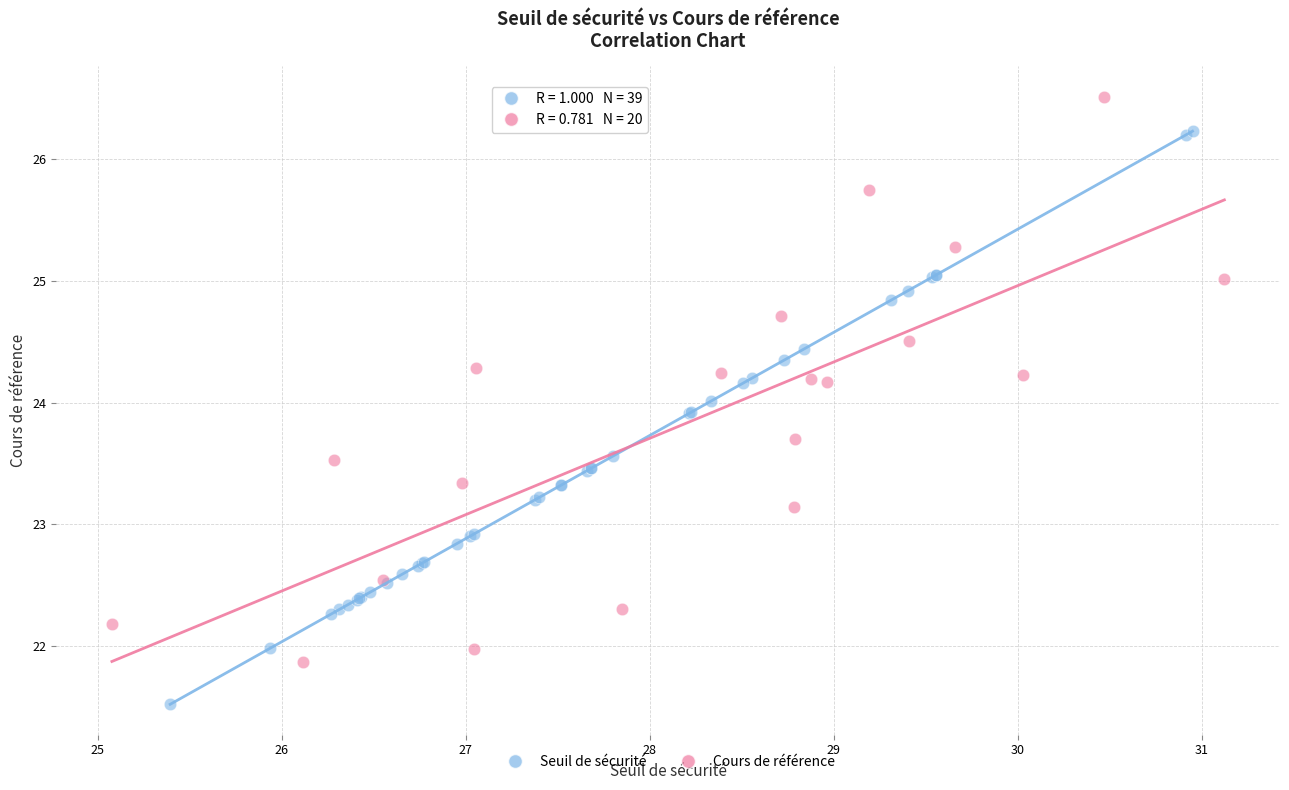

Which series reaches the minimum Y coordinate?

Seuil de sécurité